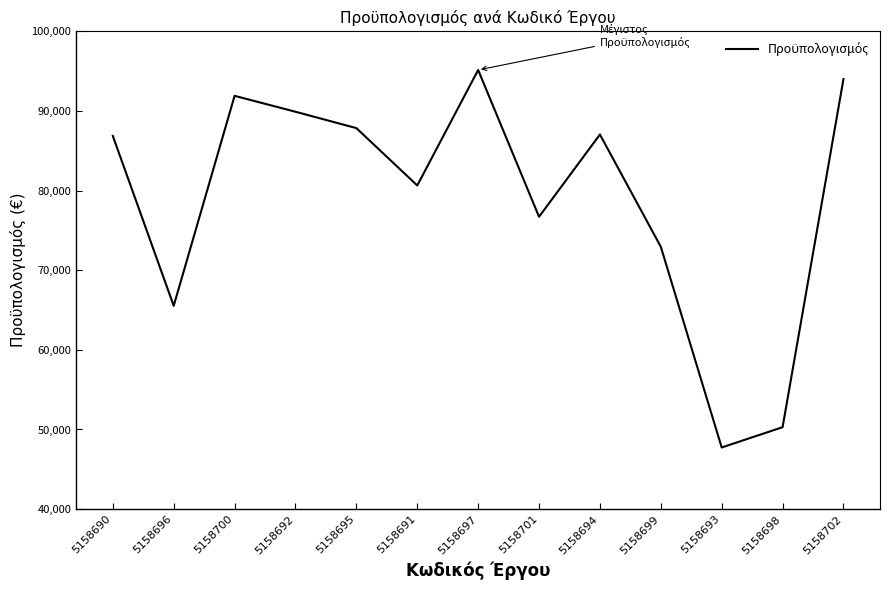

Is it true that the value at 5158697 is 95147.0?

True